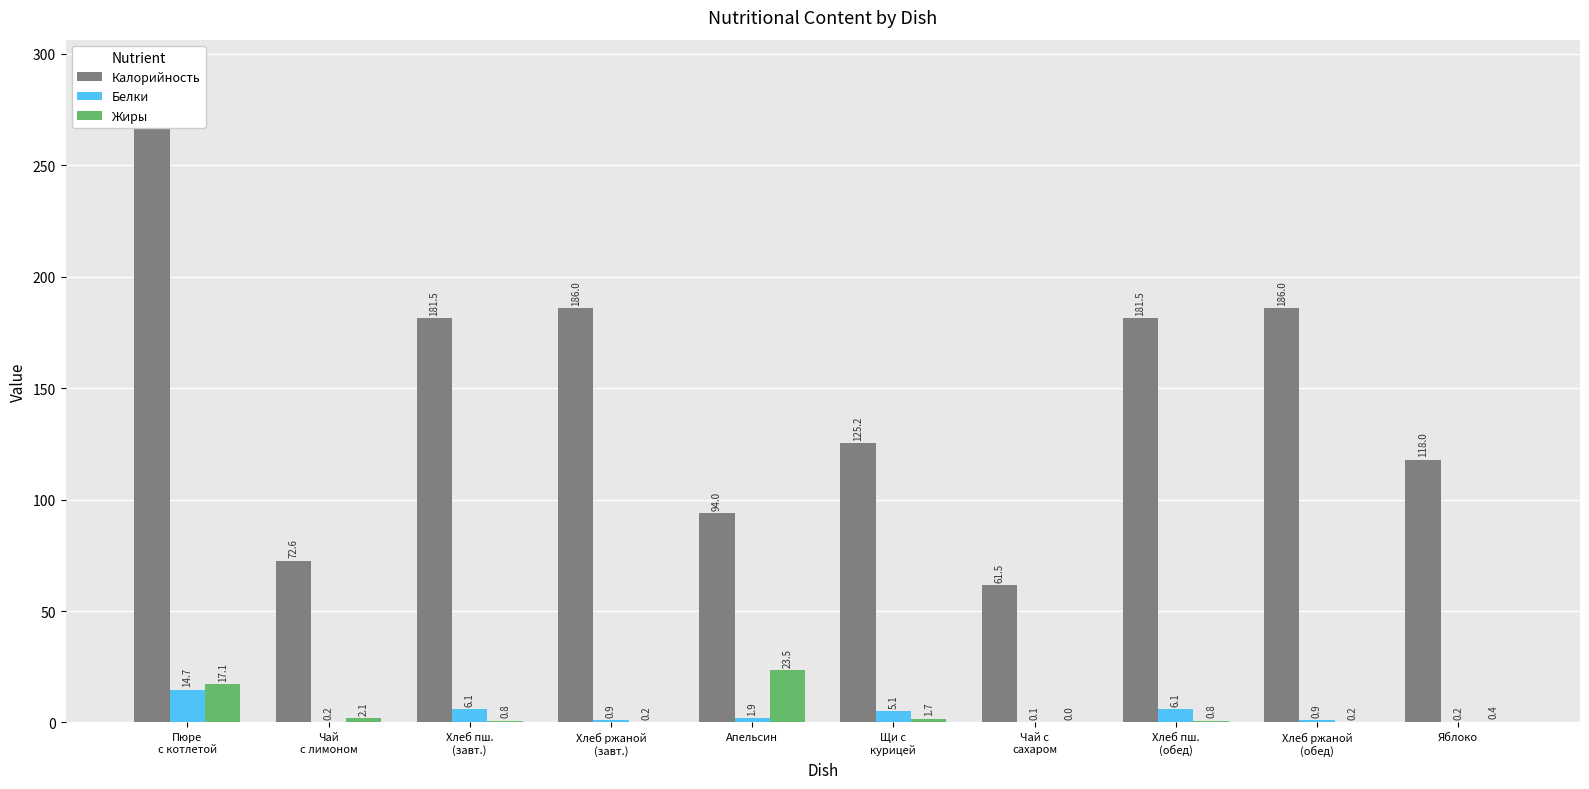

Rank the categories by Жиры value from highest to lowest.

Апельсин, Пюре
с котлетой, Чай
с лимоном, Щи с
курицей, Хлеб пш.
(завт.), Хлеб пш.
(обед), Яблоко, Хлеб ржаной
(завт.), Хлеб ржаной
(обед), Чай с
сахаром